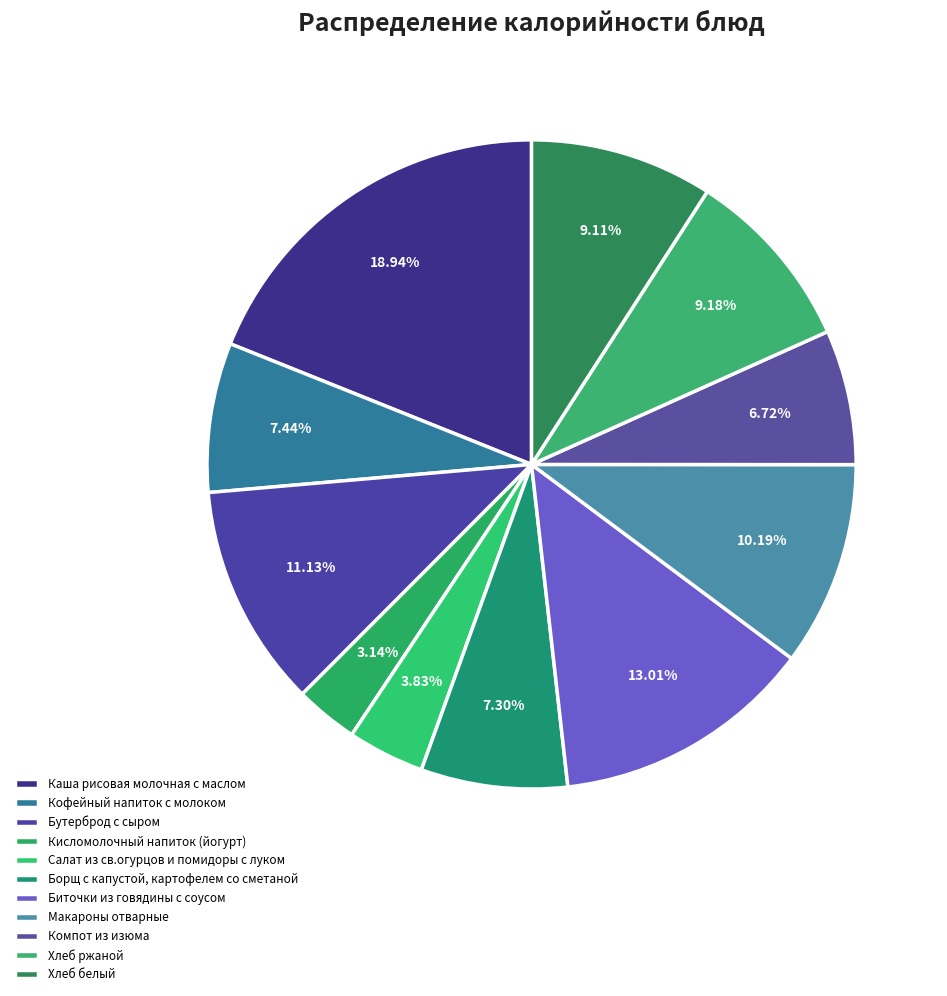

What is the total percentage of Кофейный напиток с молоком and Хлеб ржаной?

16.6%